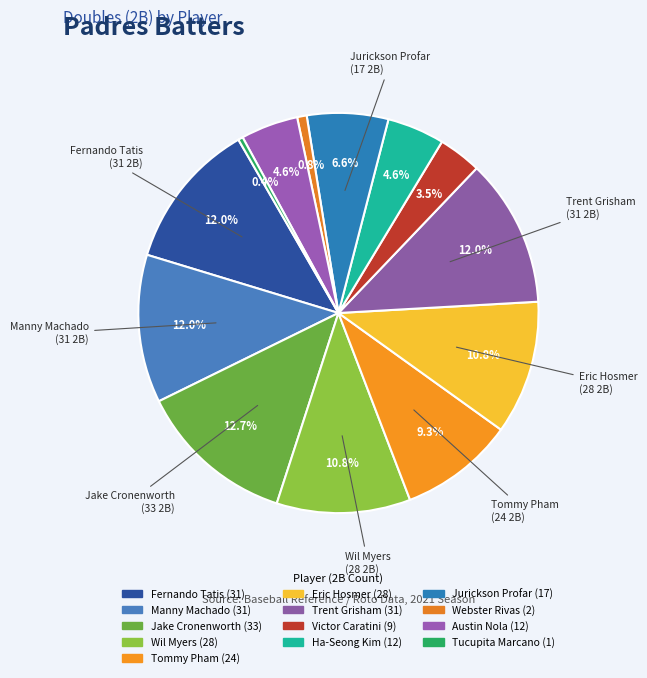

To the nearest percent, what is the difference between the largest and smallest slice percentages?

12%